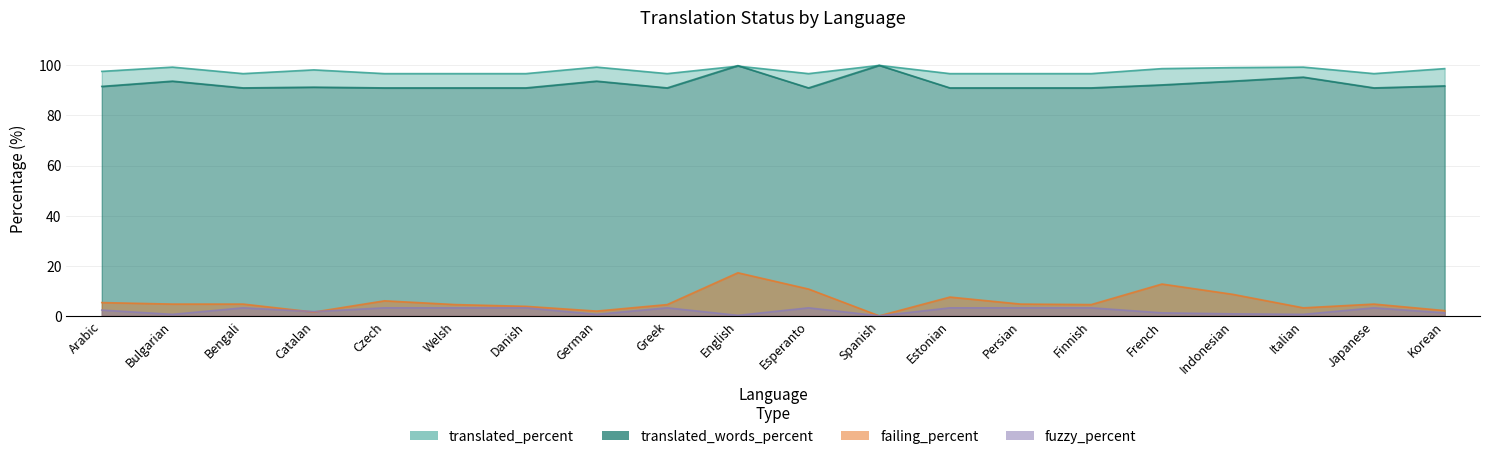

At how many categories does at least one series exceed 91?

20